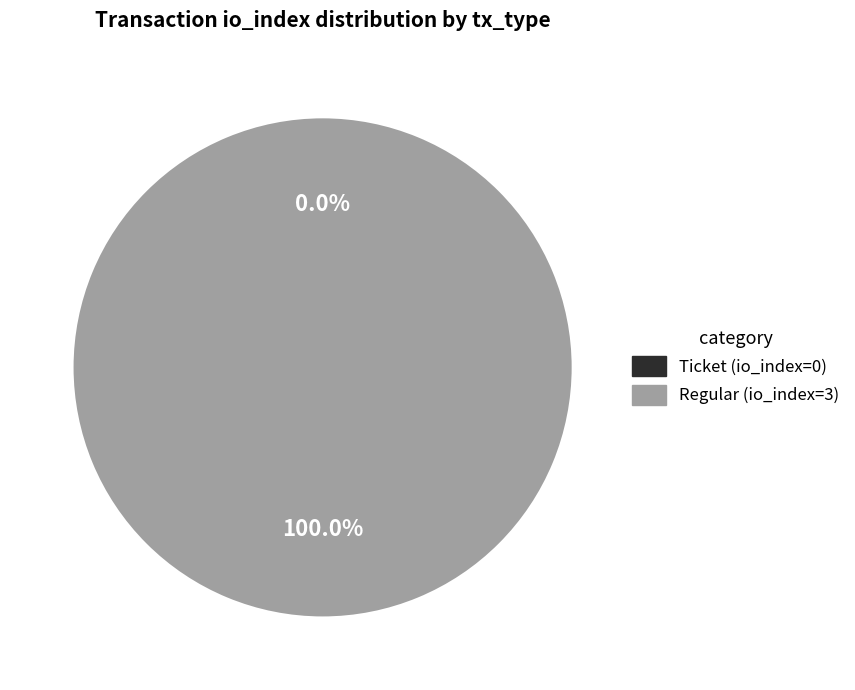

Count the number of slices in the pie.

2